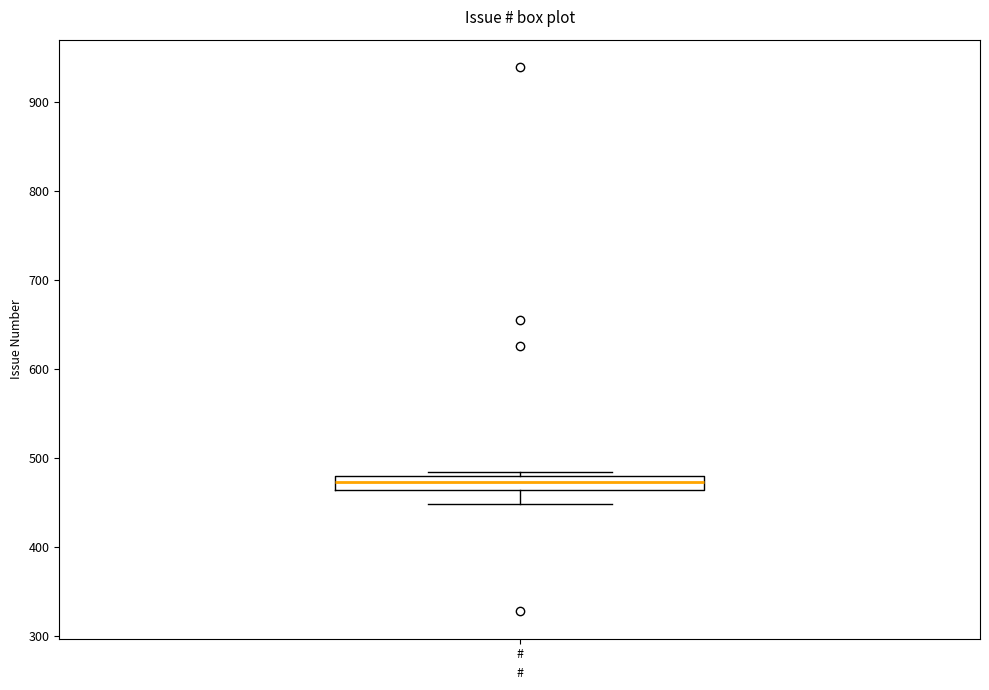

Transcribe this box plot: give where the median line is, the range the box spans, and where the two whiskers end, as read against the y-axis. The values are not printed on the chart, so give them approximately, as read against the axis.

median 470, box 460 to 480, whiskers 450 to 480 (just above the box's upper edge)